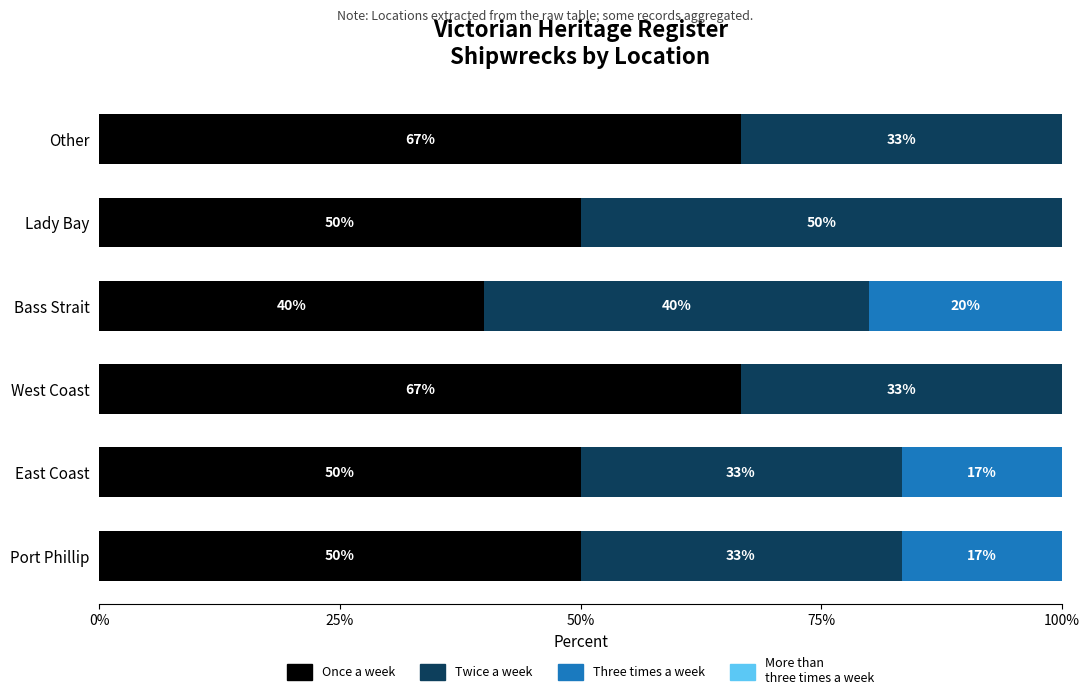

What is the total value across all series at Port Phillip?

100.0